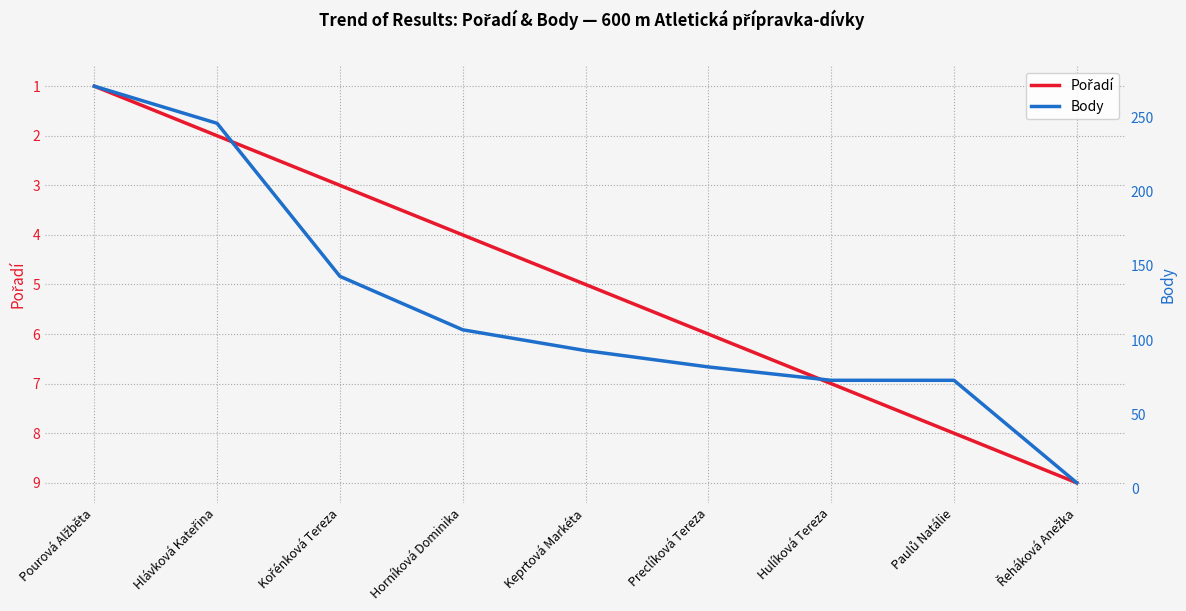

Which has a higher value, Kořénková Tereza or Keprtová Markéta?

Keprtová Markéta